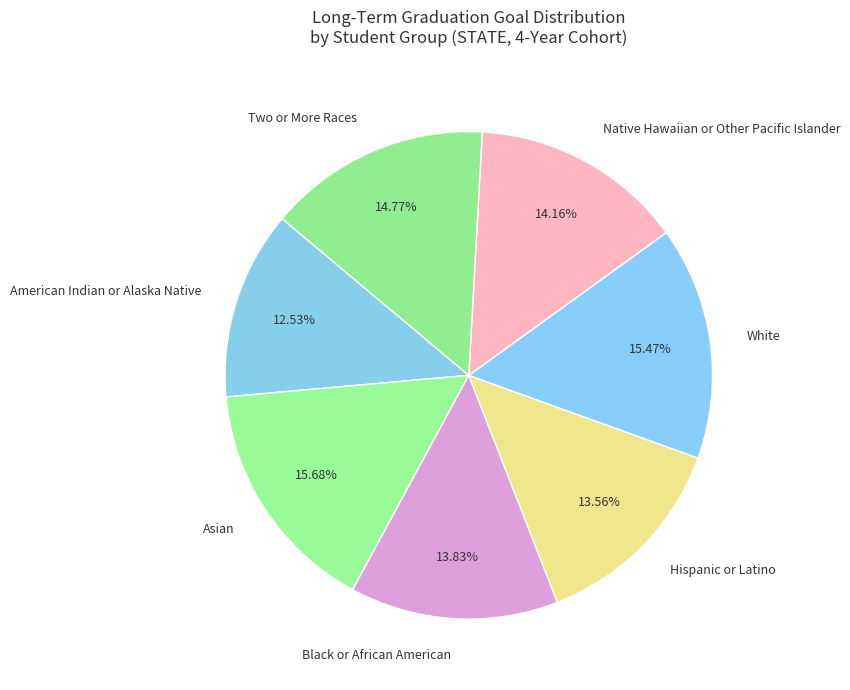

The Native Hawaiian or Other Pacific Islander slice represents 26% of the pie. True or false?

False